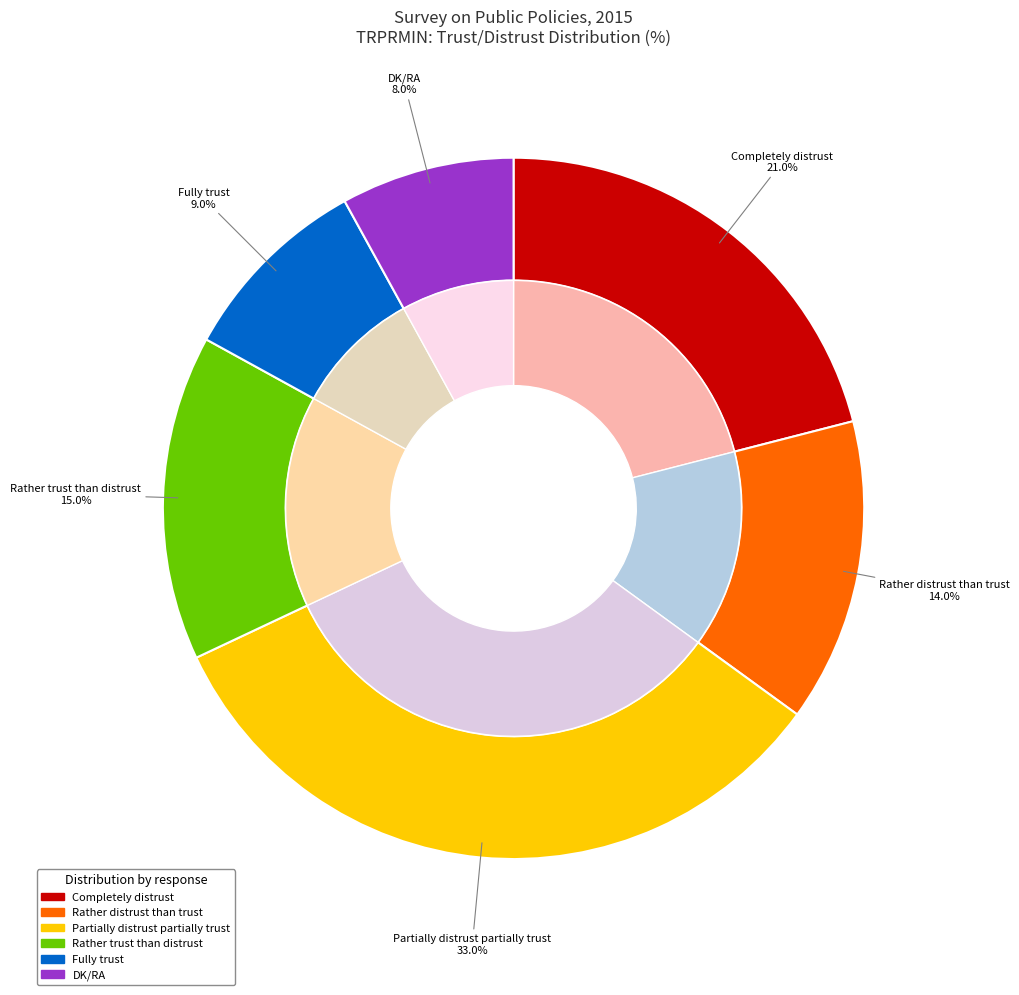

Combined, do Partially distrust partially trust and Fully trust account for over 50%?

No